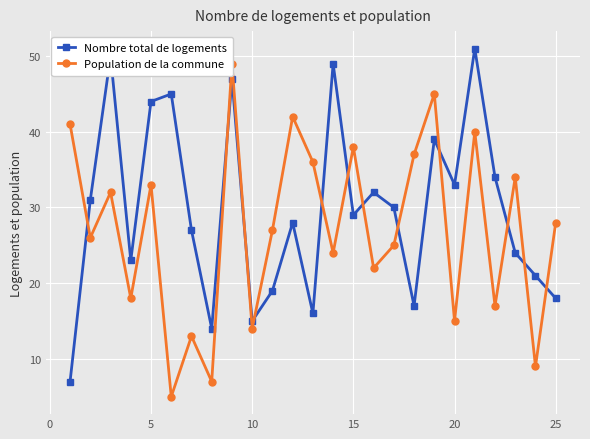

Rank the series by their average value, from highest to lowest.

Nombre total de logements, Population de la commune